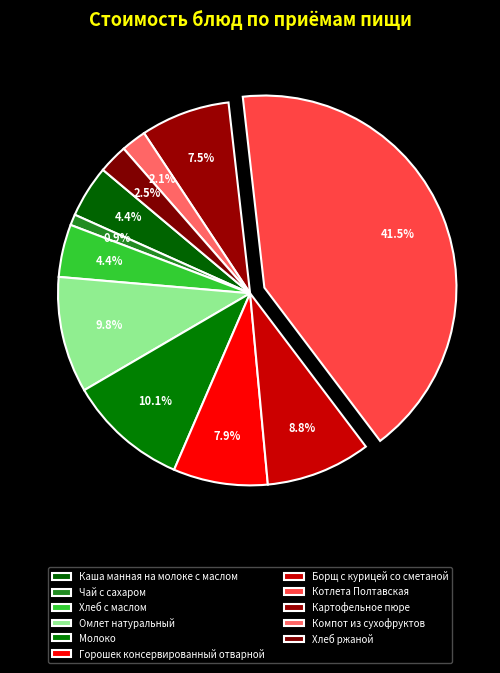

How many slices are in this pie chart?

11